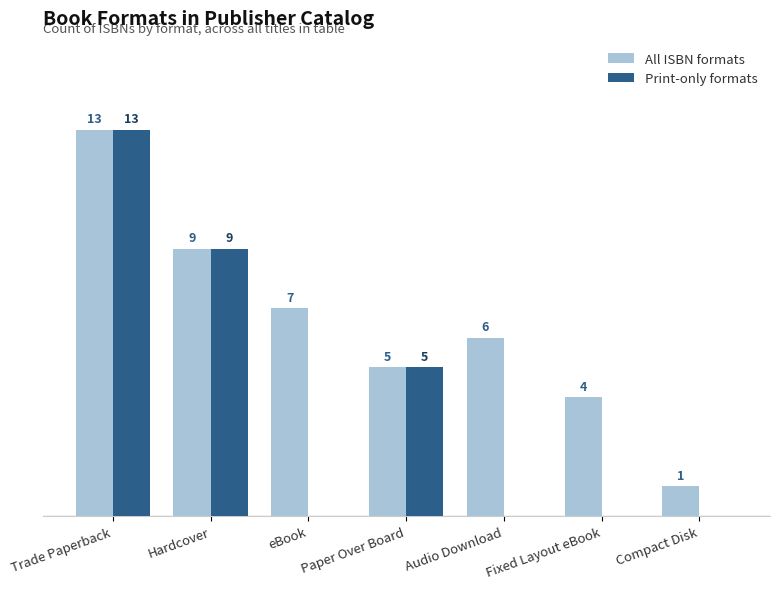

At which category does the chart reach its peak across all series?

Trade Paperback